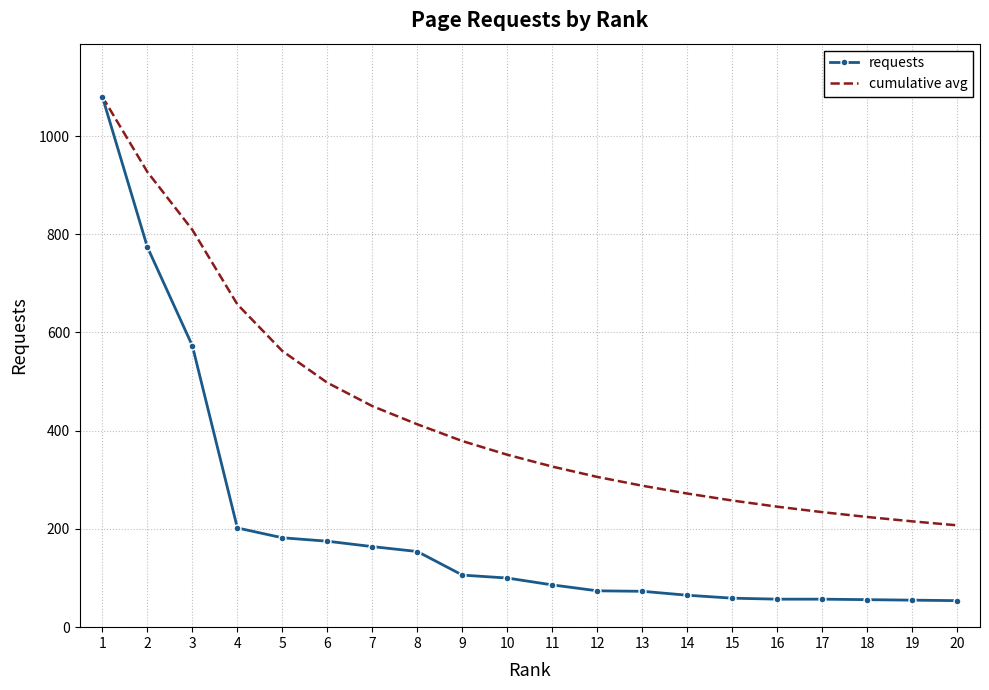

At which label does cumulative avg first exceed 351?

1